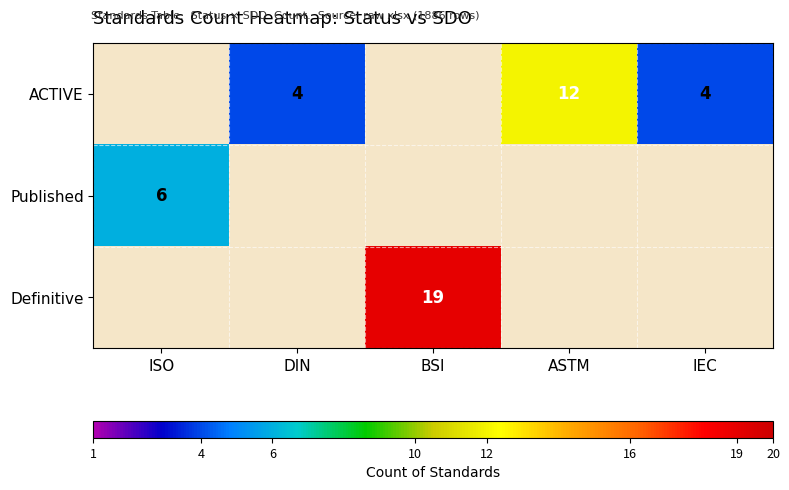

What is the minimum value shown in the chart?

4.0